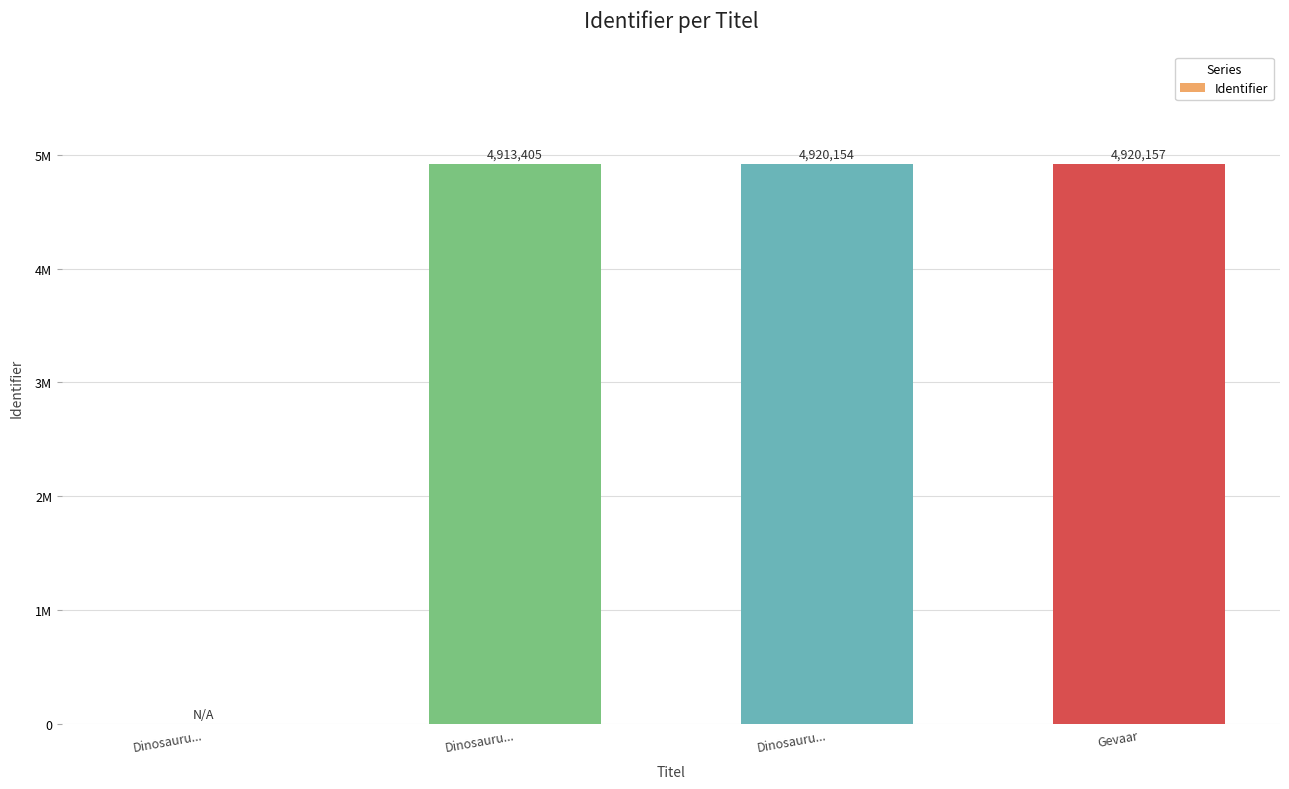

Which has a higher value, Dinosauru... or Dinosauru...?

Dinosauru...